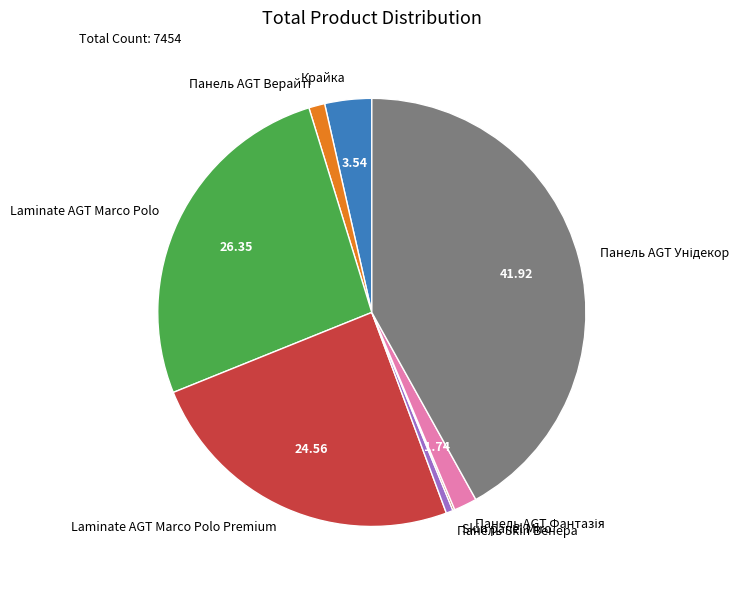

Combined, do Панель Skin Венера and Крайка account for over 50%?

No